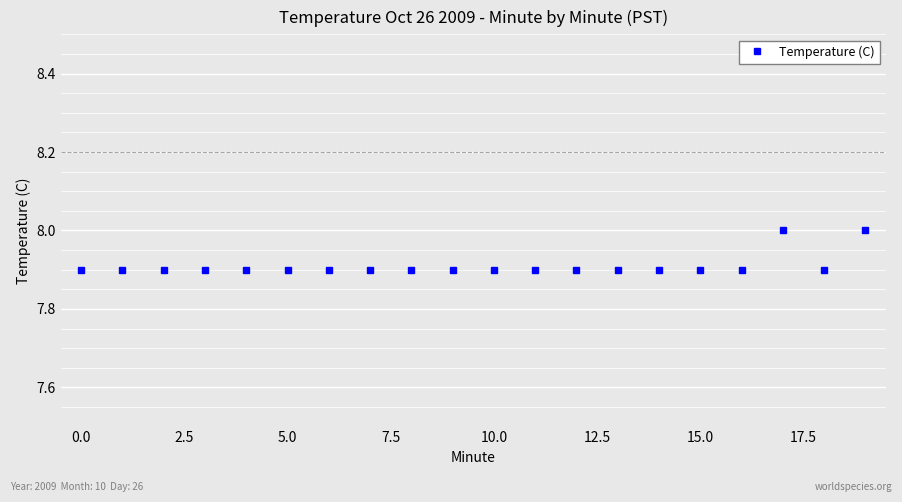

What is the value of the 10th point from the left?

7.9